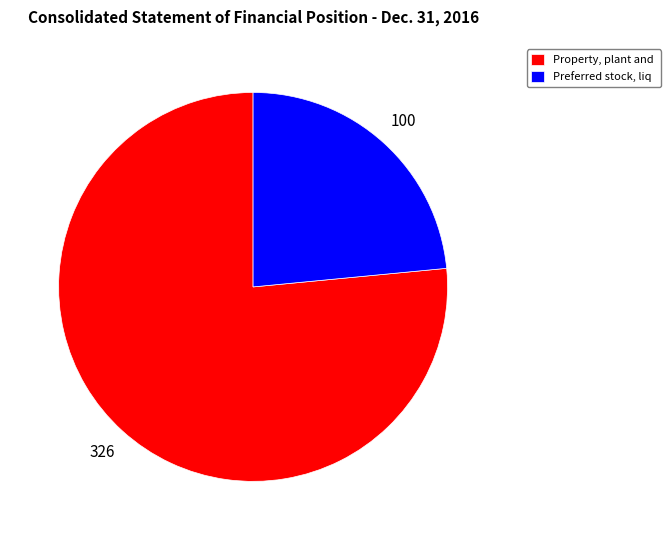

Rank the categories by value from lowest to highest.

Preferred stock, liq, Property, plant and